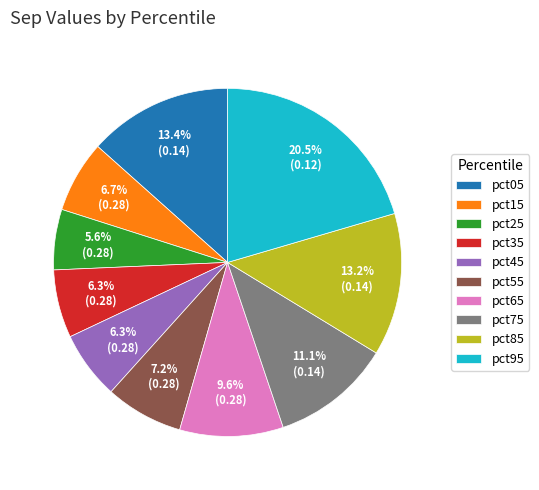

How many slices are in this pie chart?

10